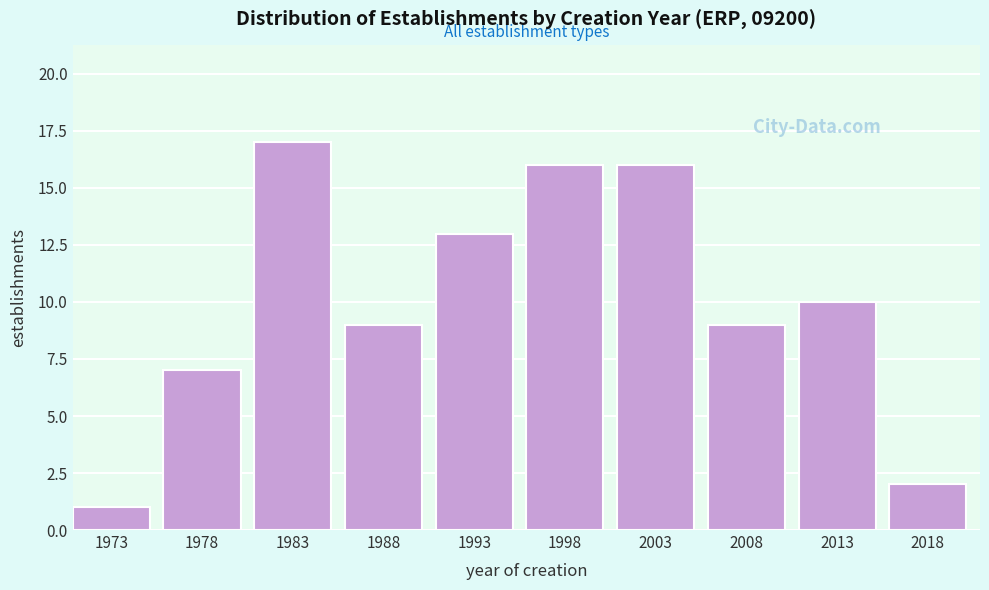

Reading left to right, extract all data points from this chart.

1973=1	1978=7	1983=17	1988=9	1993=13	1998=16	2003=16	2008=9	2013=10	2018=2